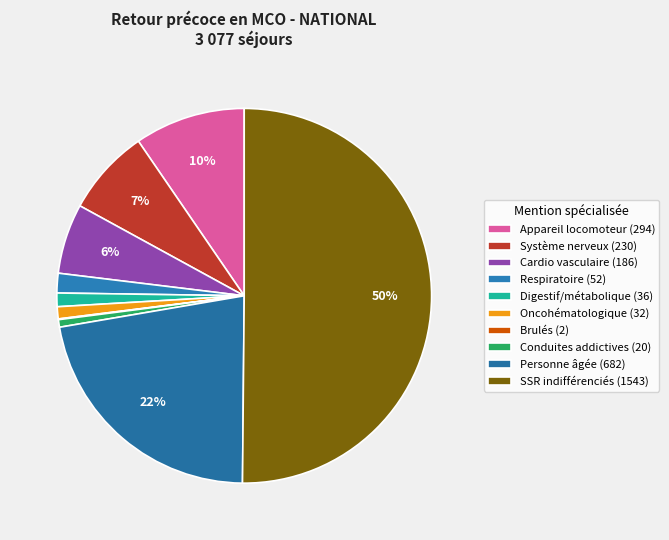

Does SSR indifférenciés account for over 50% of the chart?

Yes